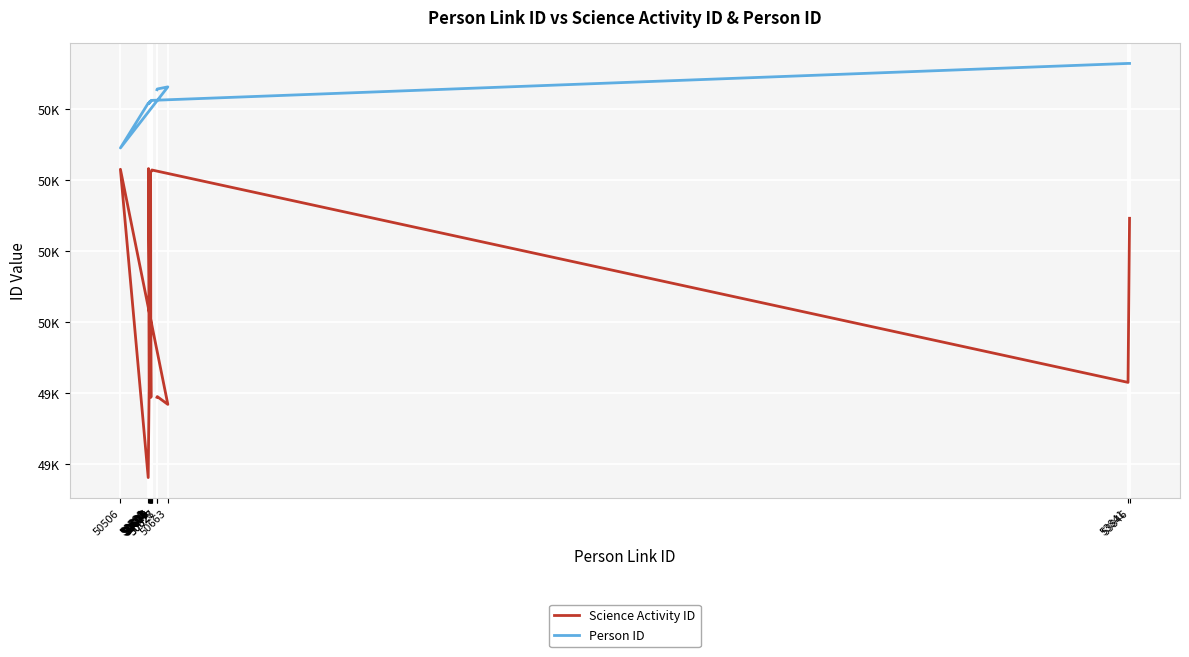

What is the minimum value shown in the chart?

49781